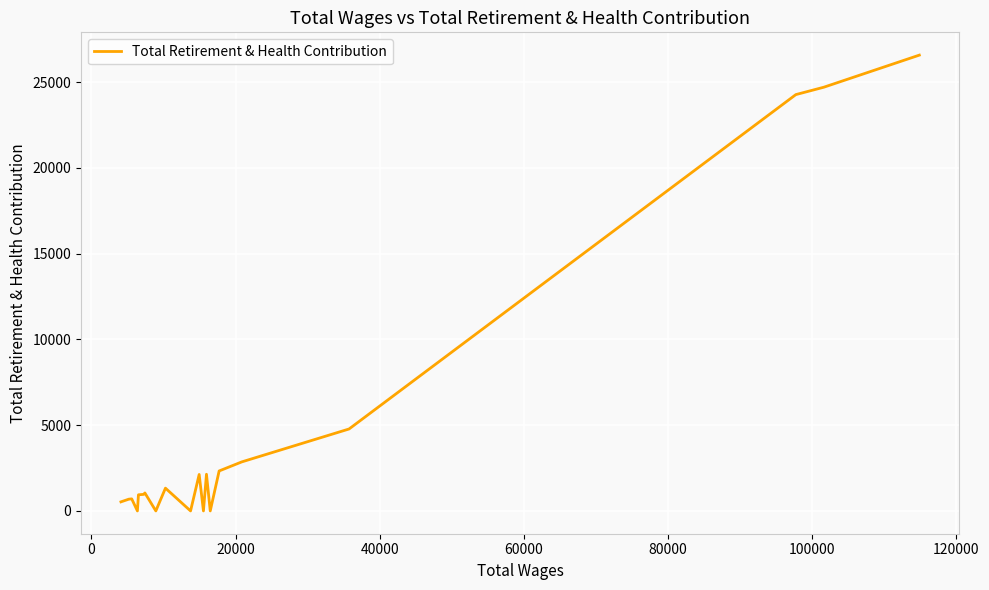

What is the average value?

4798